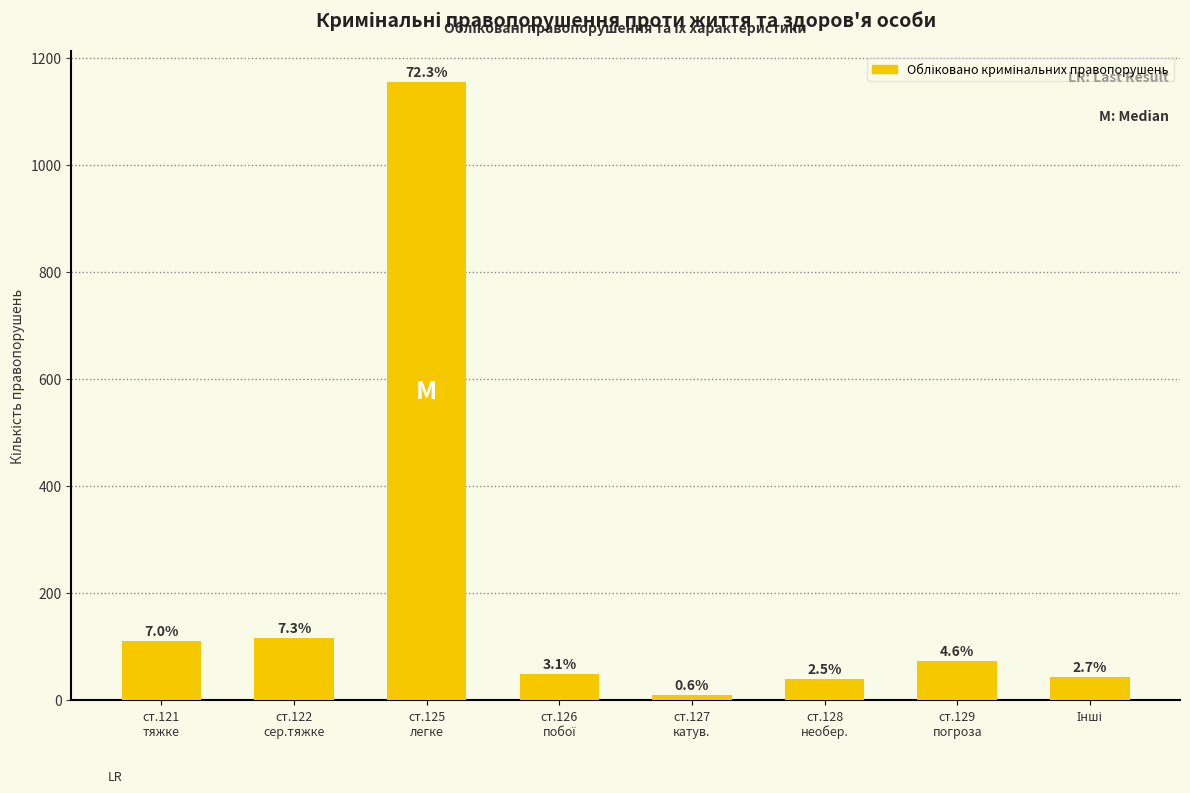

How many bars are there in total?

8